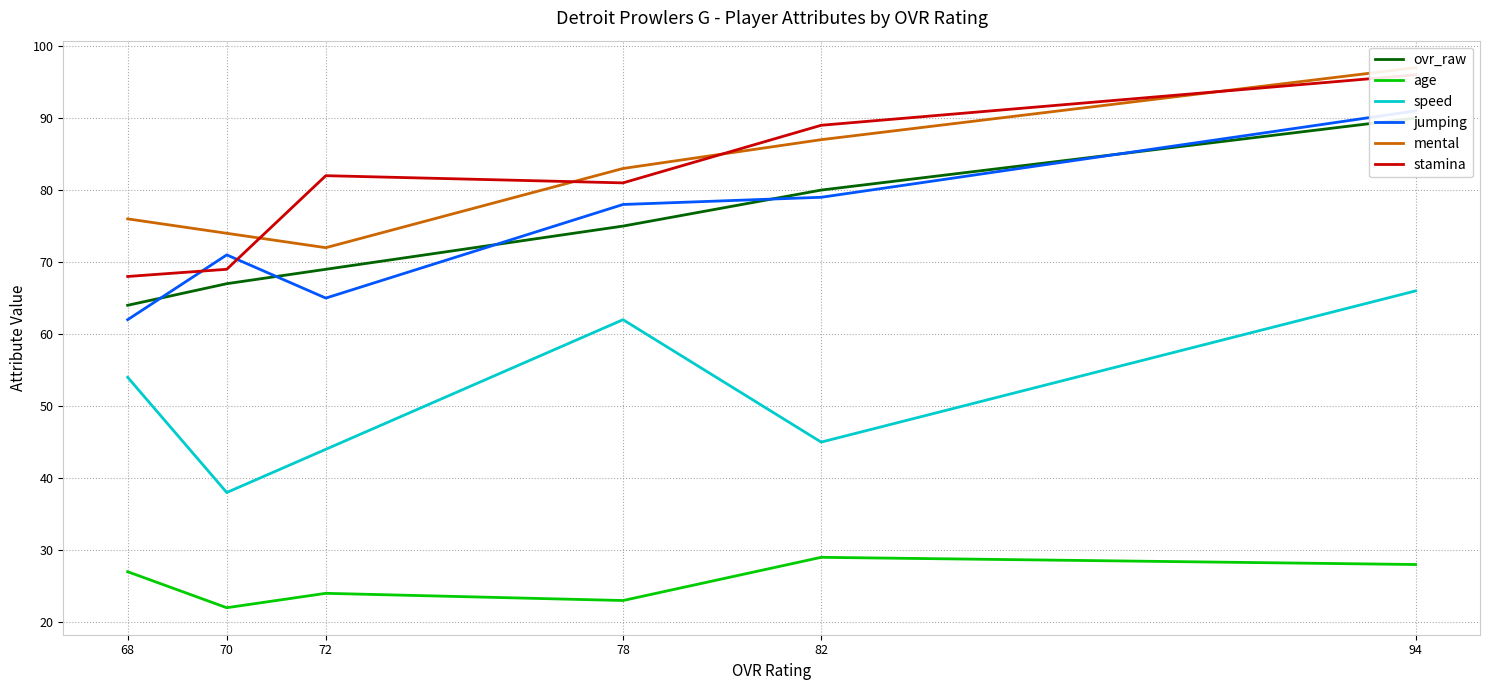

Between 78 and 72, which series saw the biggest shift?

speed